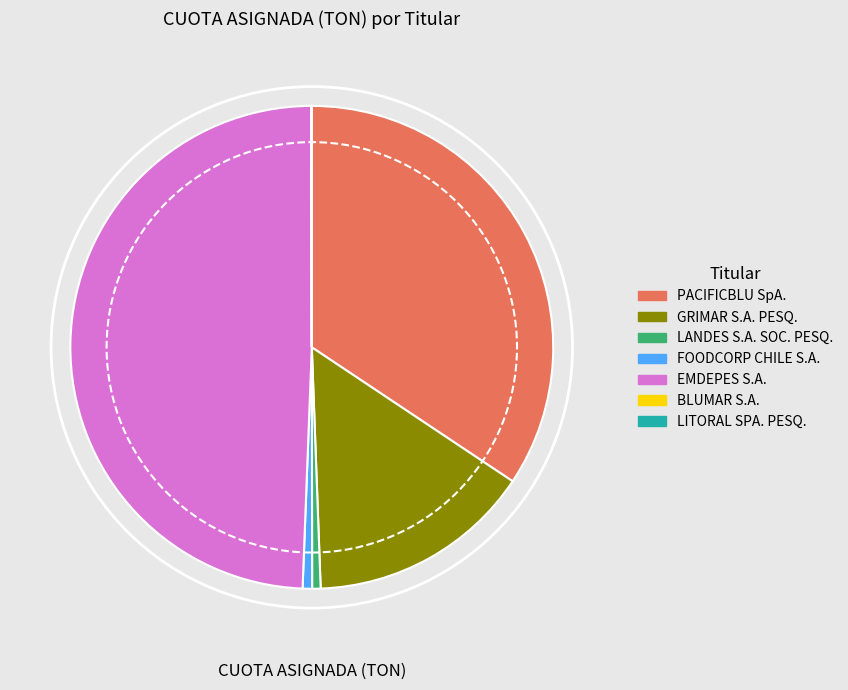

Between GRIMAR S.A. PESQ. and PACIFICBLU SpA., which is larger?

PACIFICBLU SpA.